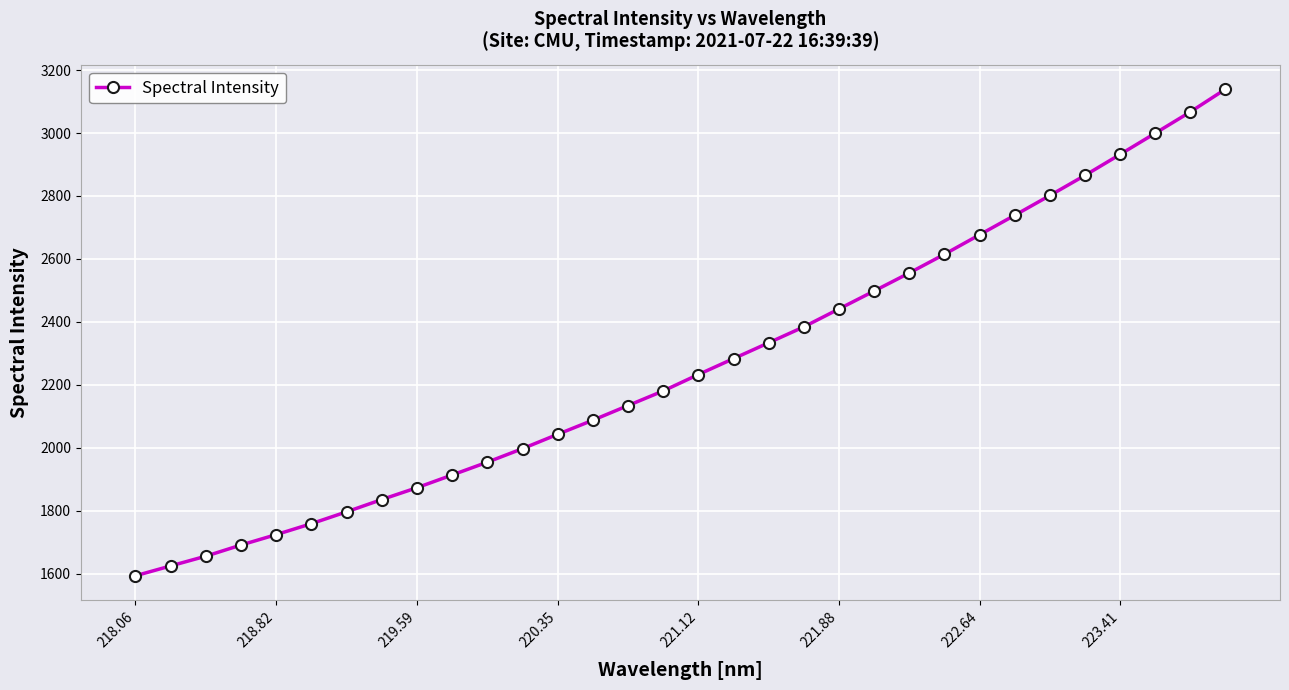

Count the number of data series in this chart.

1